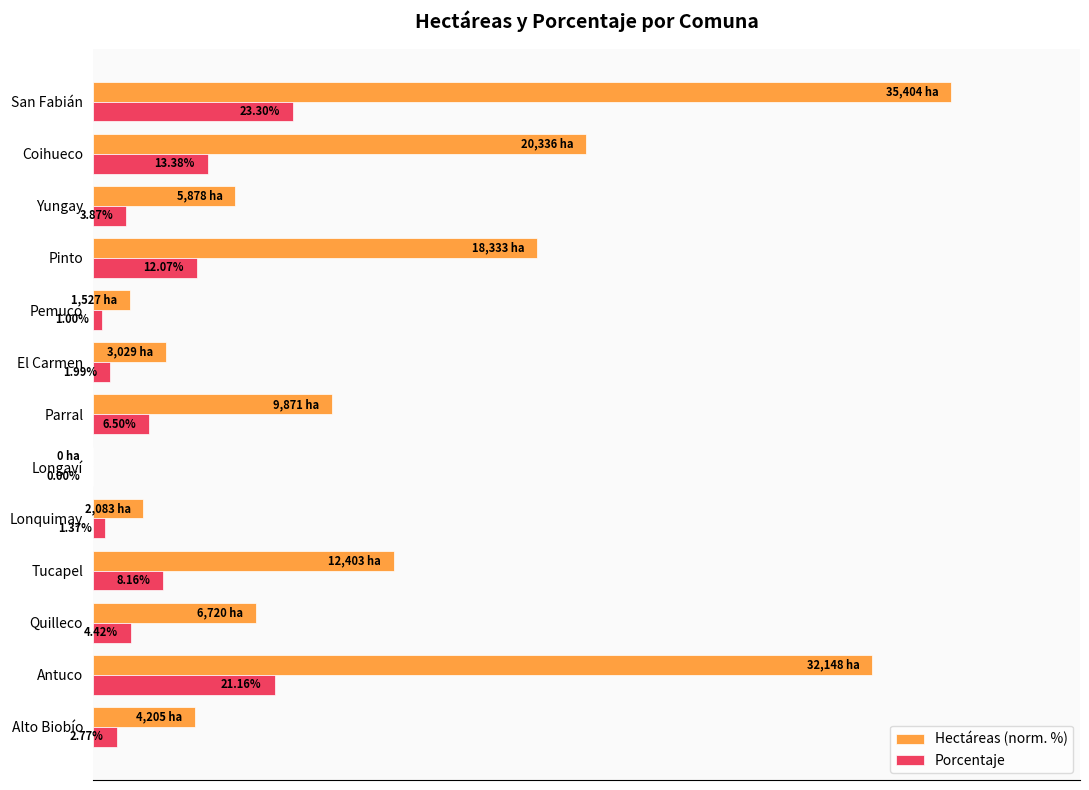

At which label does Porcentaje reach its peak?

San Fabián